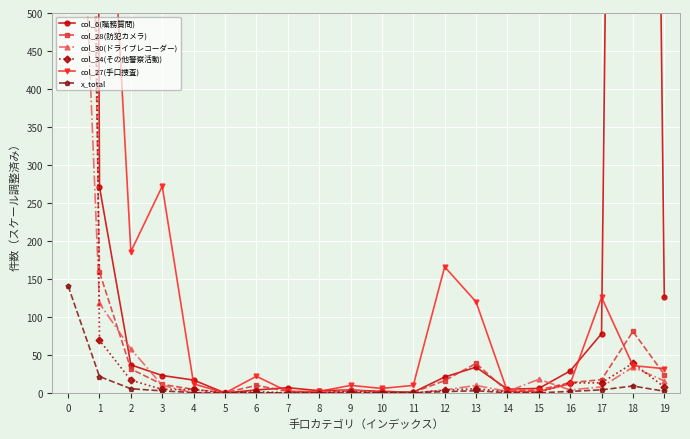

How many data points in col_6(職務質問) are less than 21?

10